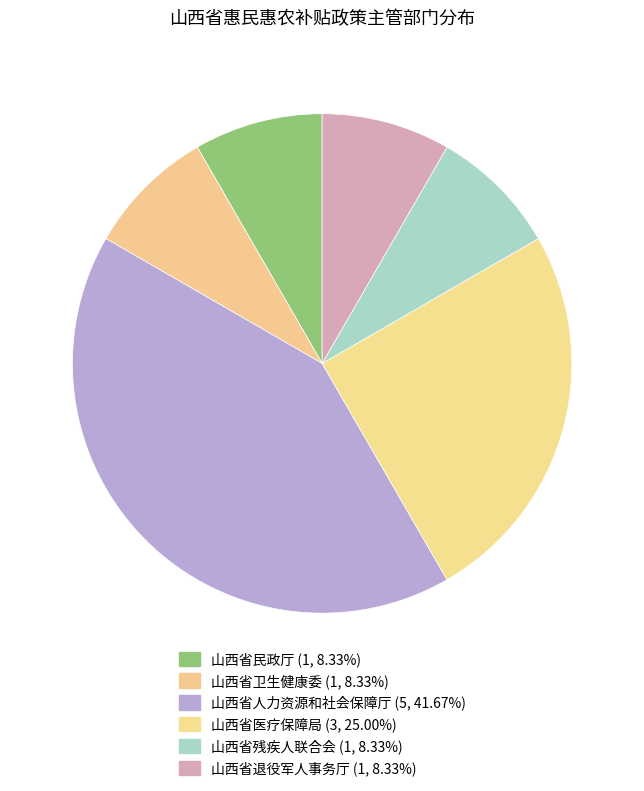

What percentage is the 山西省医疗保障局 slice, to the nearest percent?

25%